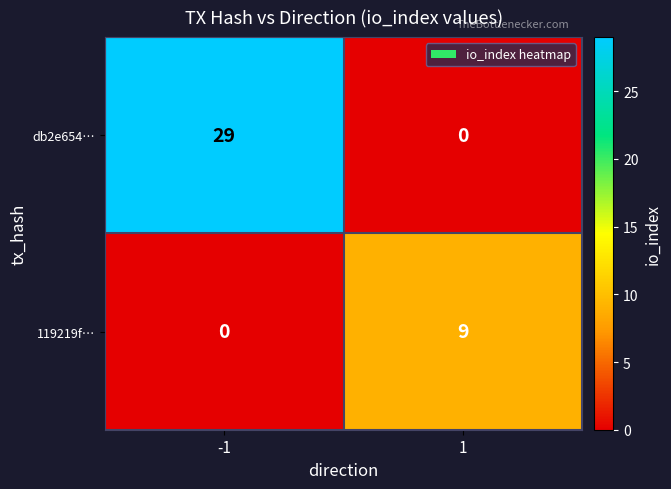

What is the difference between the maximum and minimum values in the db2e654… series?

29